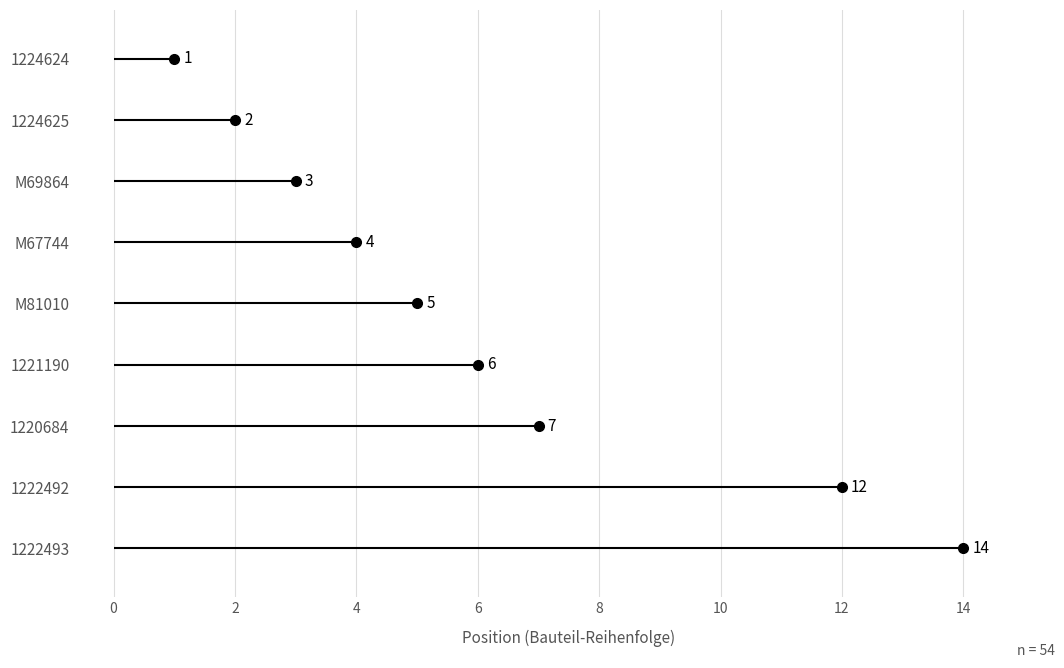

How many distinct data groups are displayed?

1